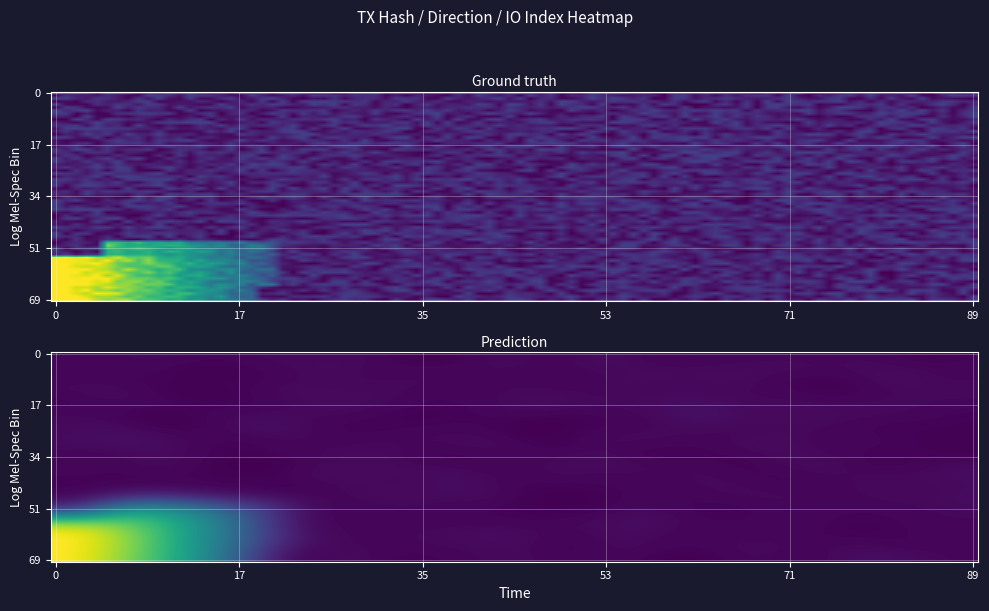

What is the spread (max minus min) of values at io_index?

1